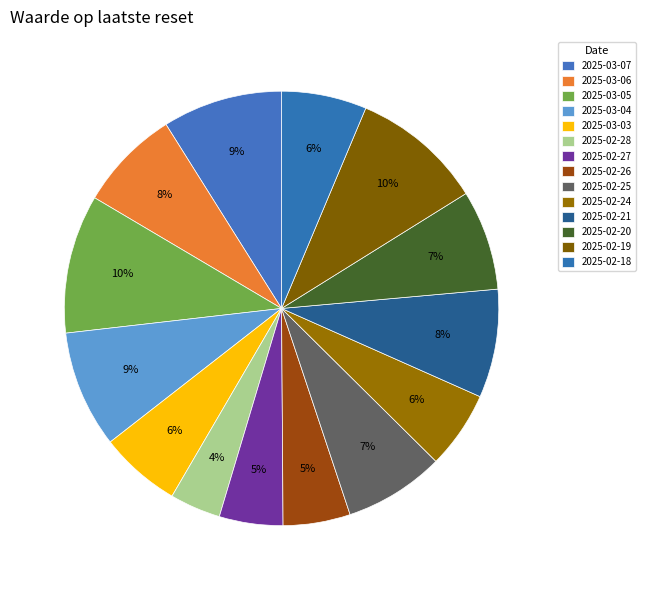

Is it true that 2025-02-20 is 18% of the pie?

False